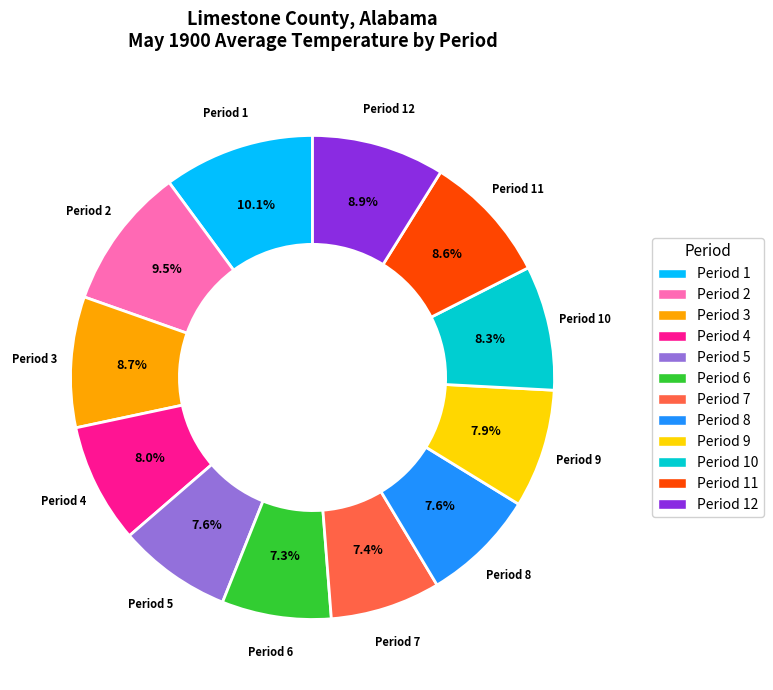

Is there a majority slice in this chart?

No